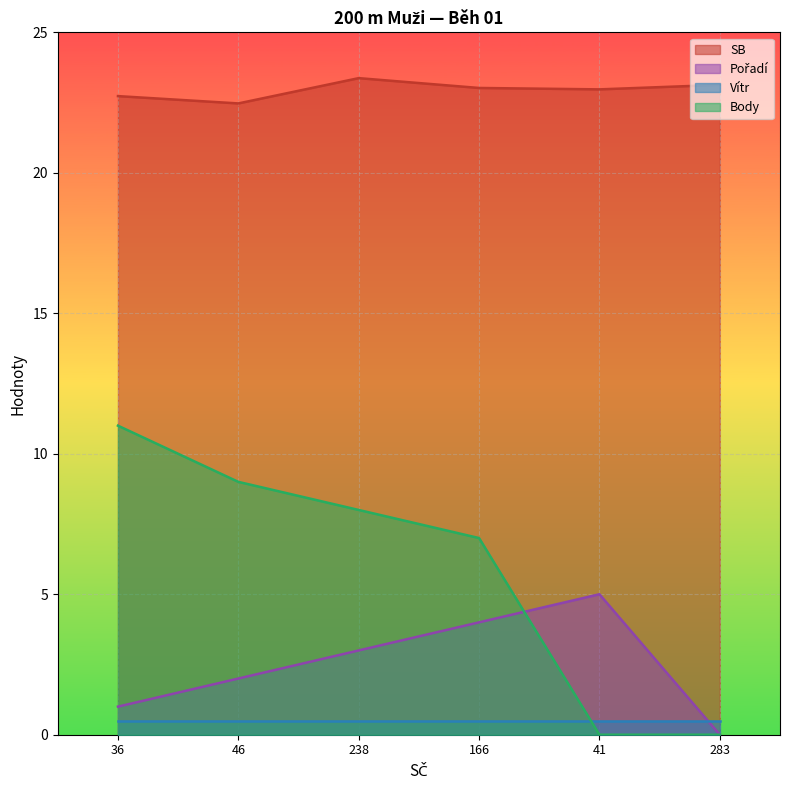

Which series has the largest range (max minus min)?

Body